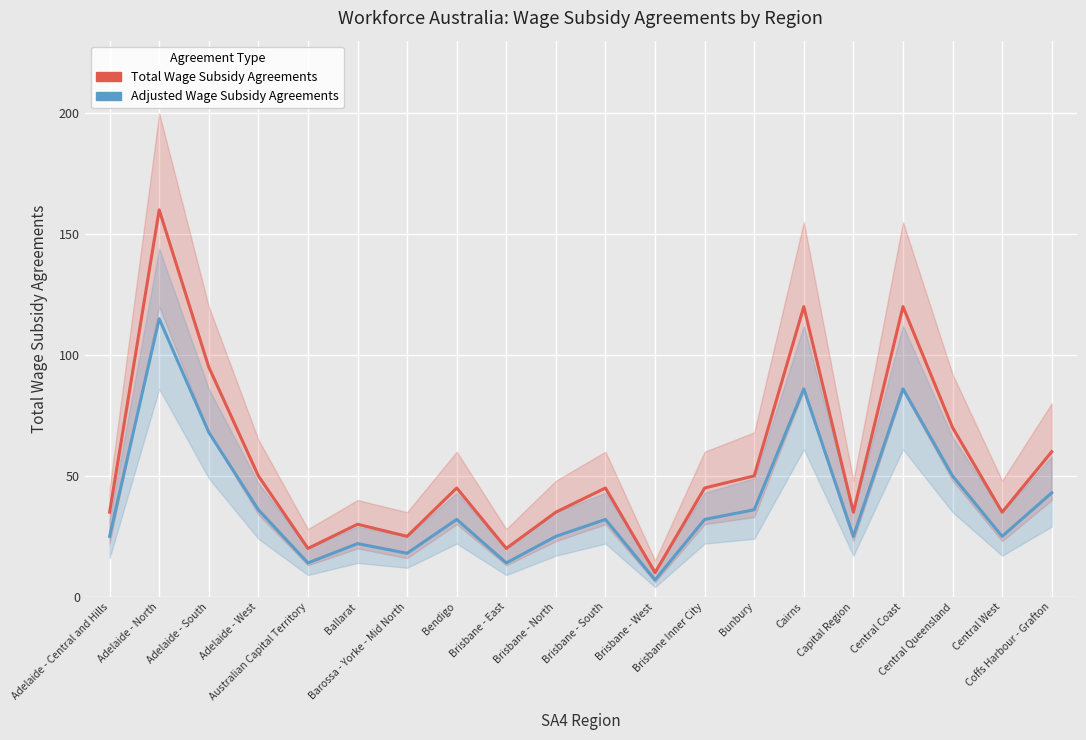

What are all the series names shown in the legend?

Total Wage Subsidy Agreements, Adjusted Wage Subsidy Agreements